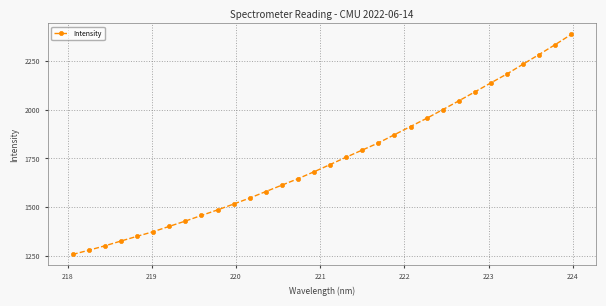

What is the value of the 9th point from the left?

1456.5